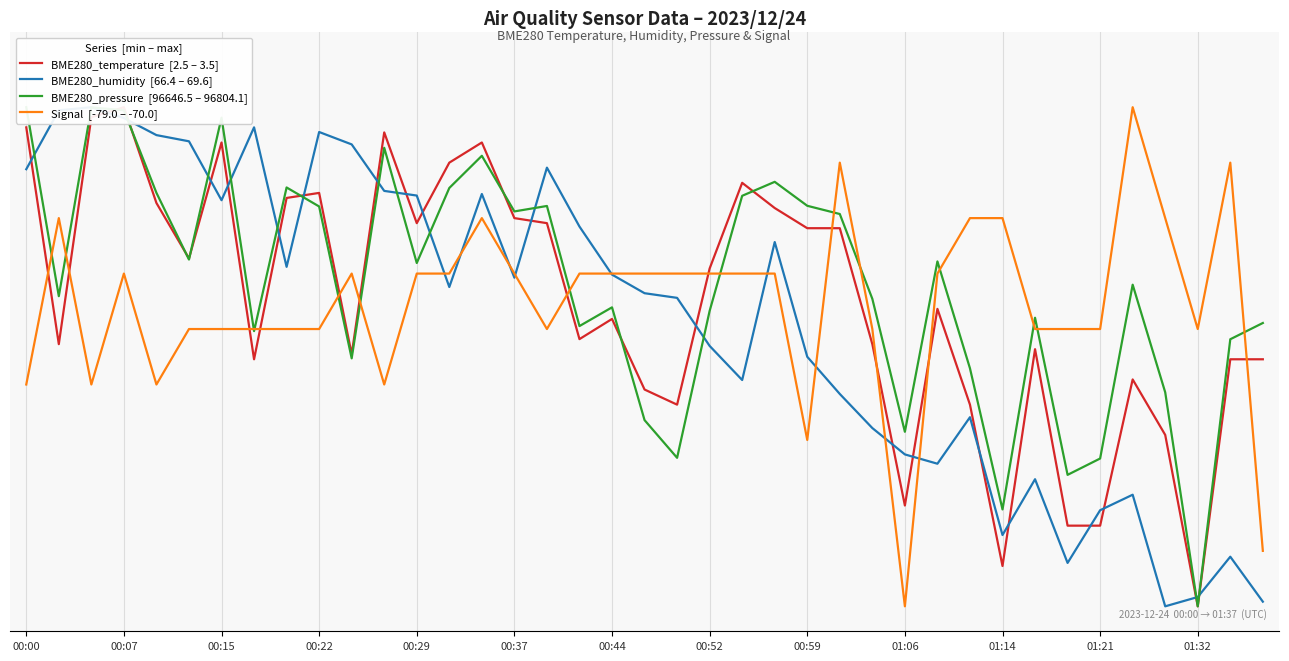

In BME280_humidity  [66.4 – 69.6], how many points are higher than both neighbors (excluding endpoints)?

10